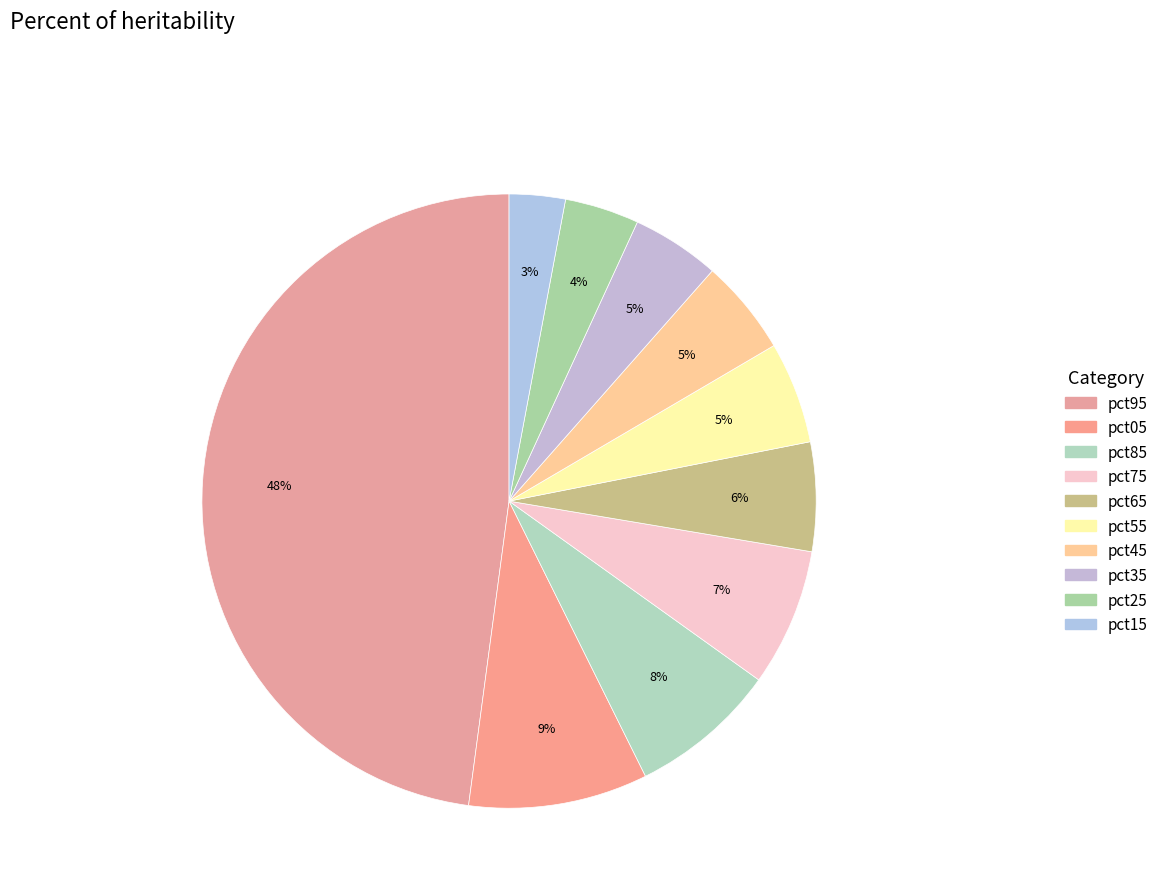

How many slices are in this pie chart?

10